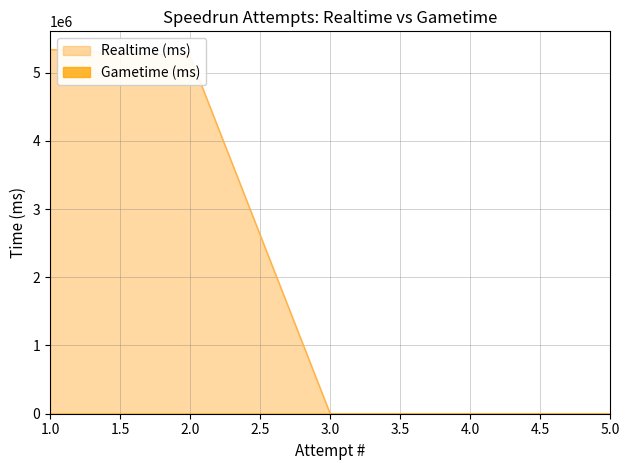

Between 2.0 and 3.0, which series saw the biggest shift?

Realtime (ms)